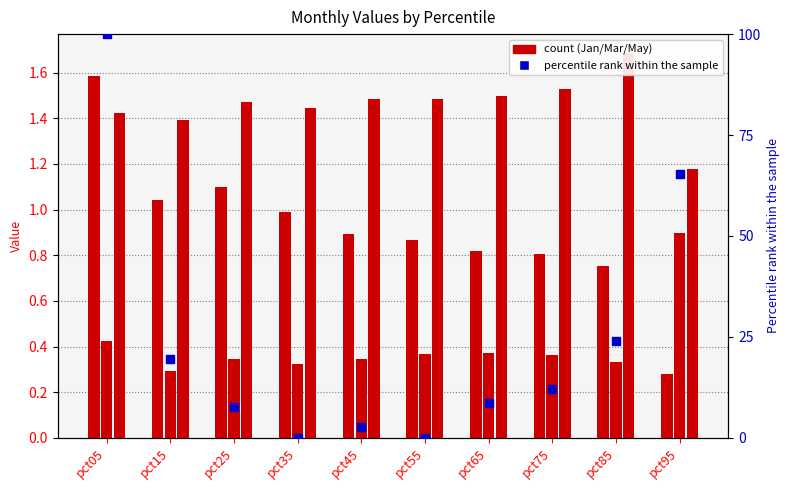

At which category is the sum across all series the highest?

pct05